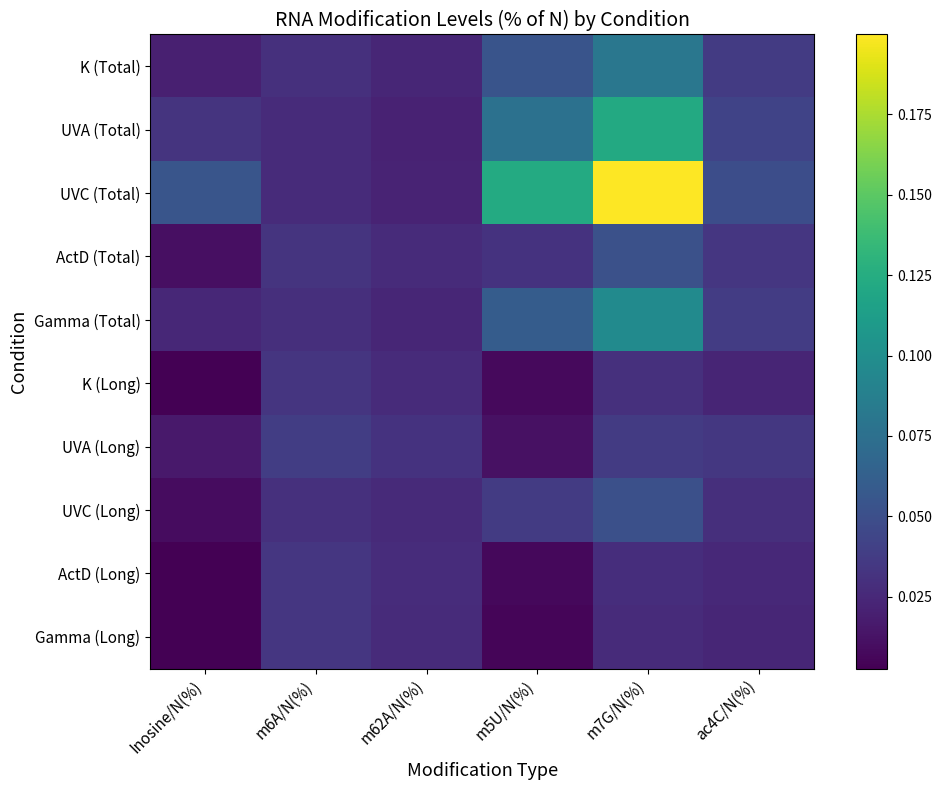

Which label corresponds to the largest value in the chart?

m7G/N(%)